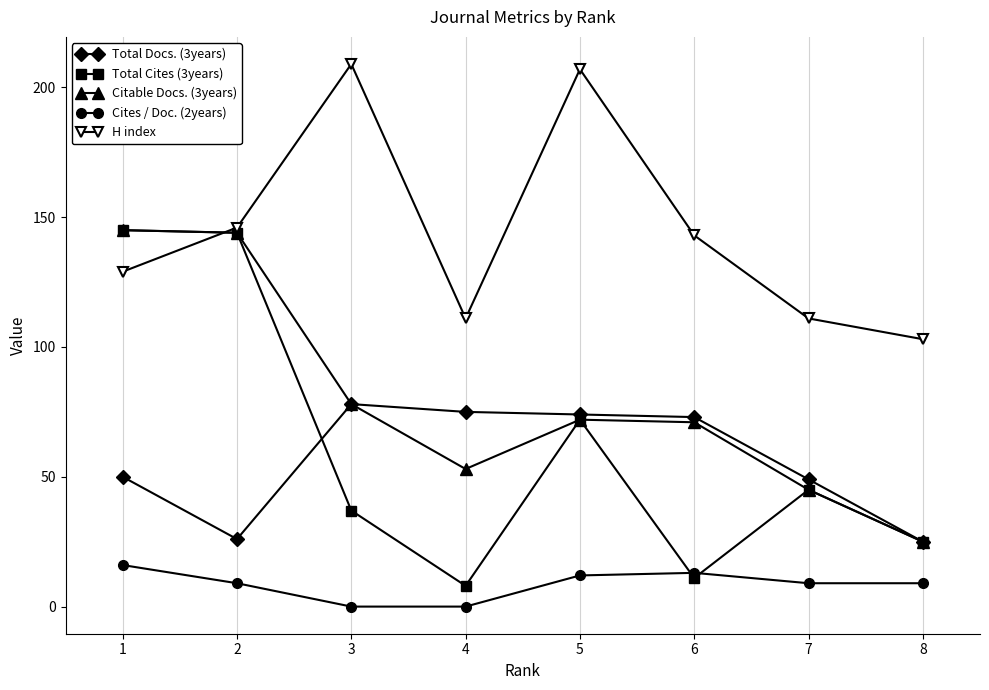

Where do Cites / Doc. (2years) and Total Cites (3years) first cross each other?

5 and 6